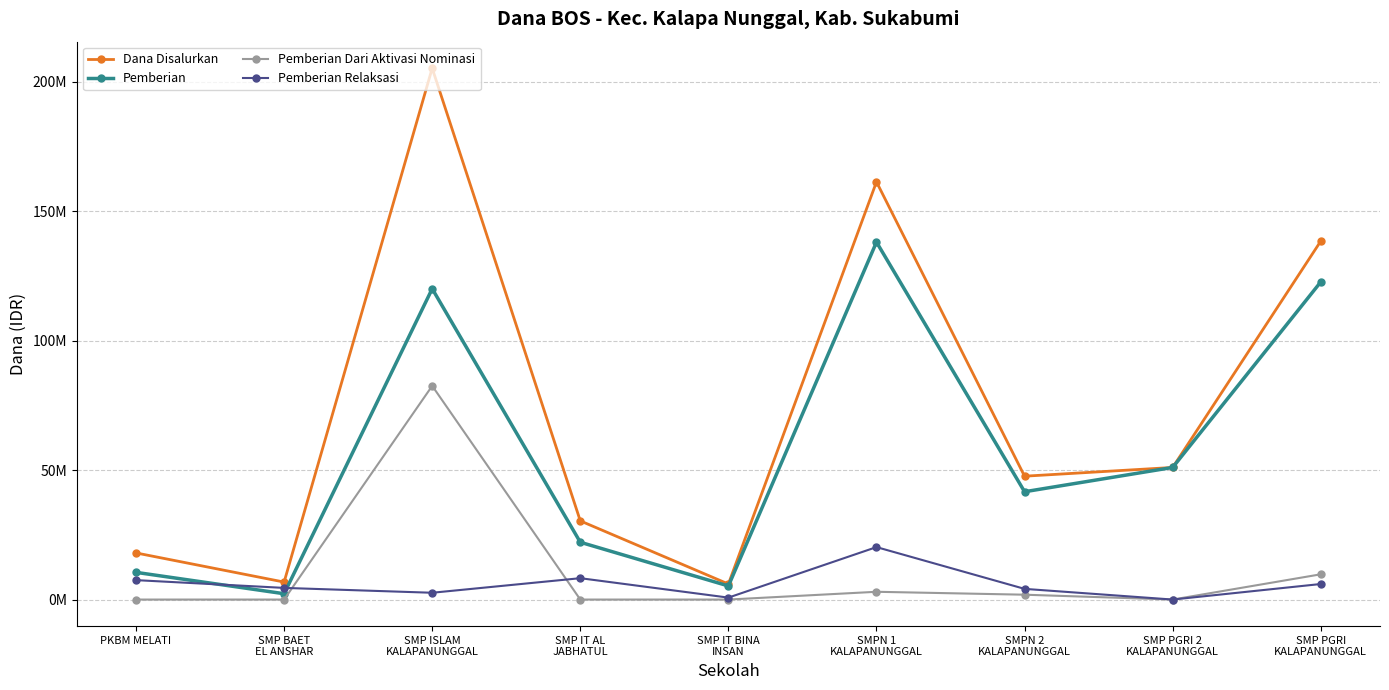

Does the chart have visible grid lines?

Yes